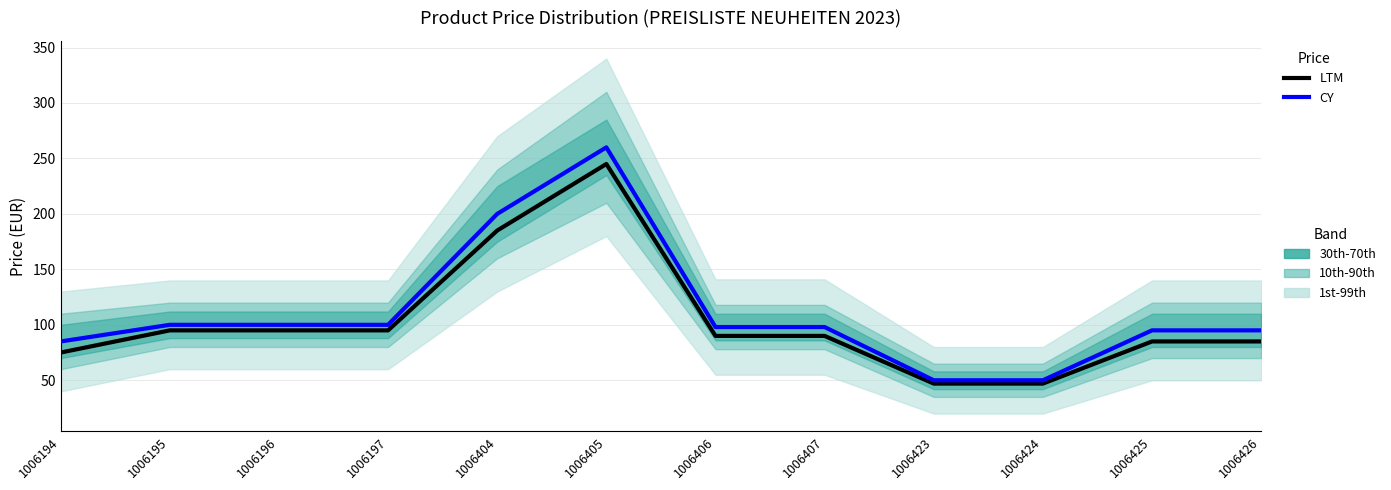

Is this an area chart (filled region under the line)?

No